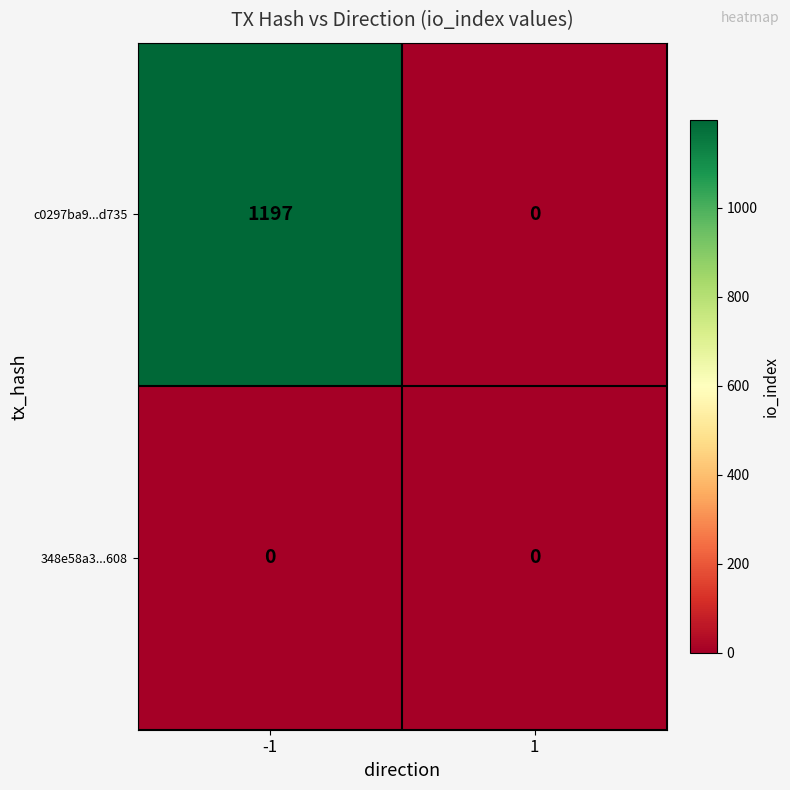

Rank the series by their average value, from highest to lowest.

c0297ba9...d735, 348e58a3...608